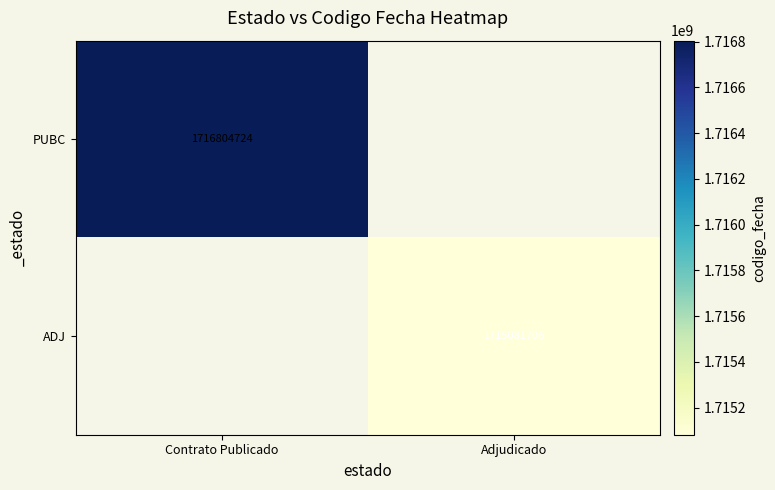

Is it true that ADJ equals 2554917172 at Adjudicado?

False